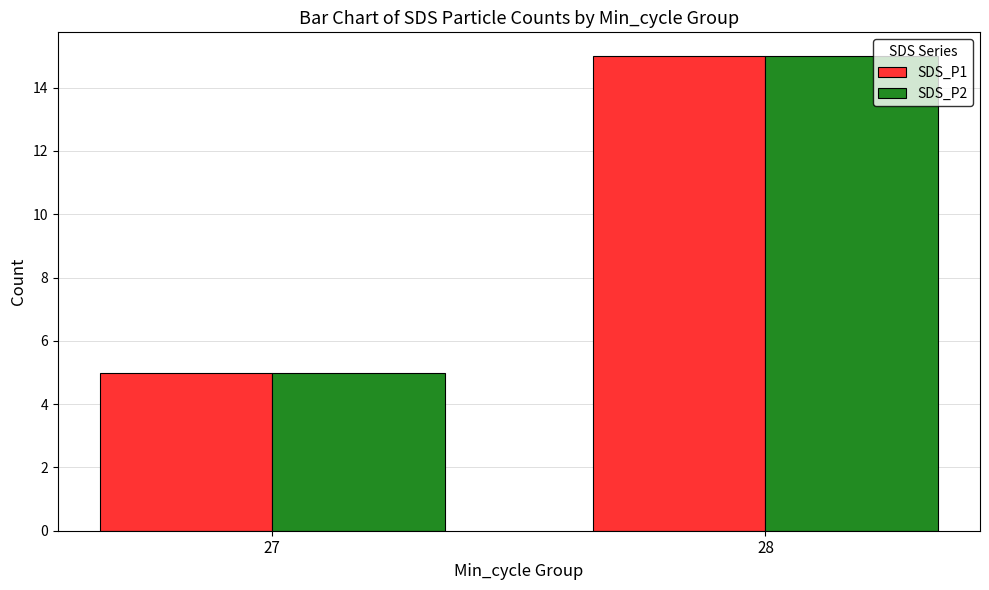

List the labels in order of SDS_P2 value, largest first.

28, 27